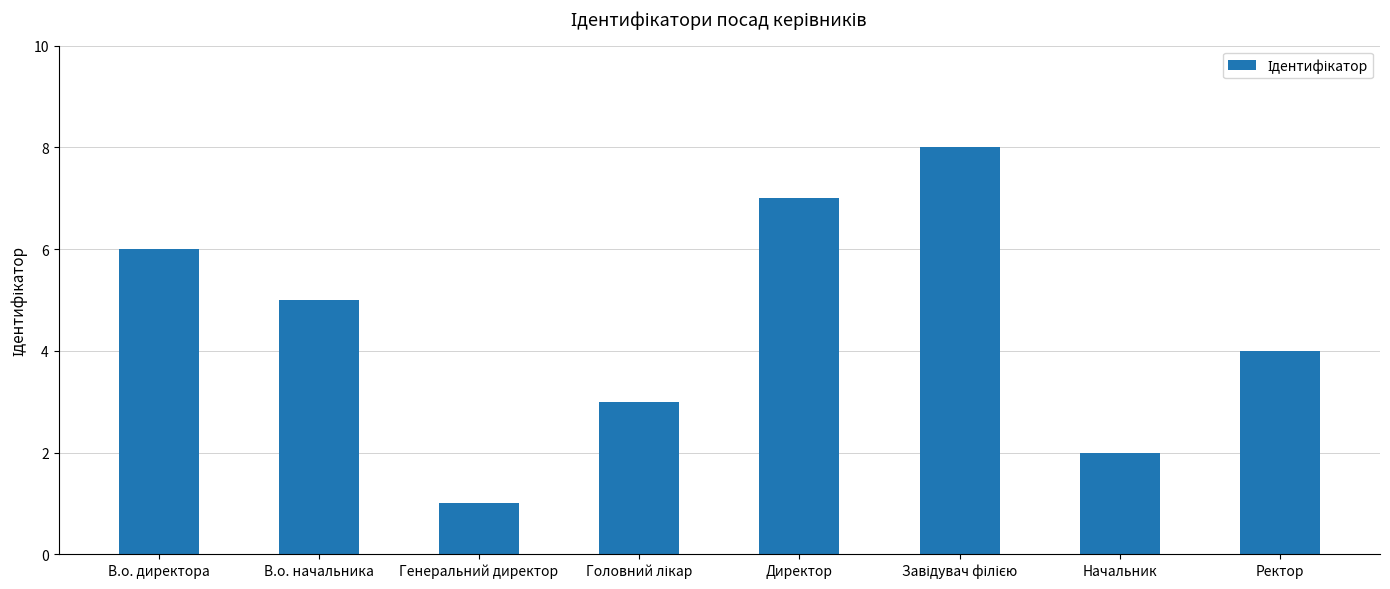

What is the sum of all values?

36